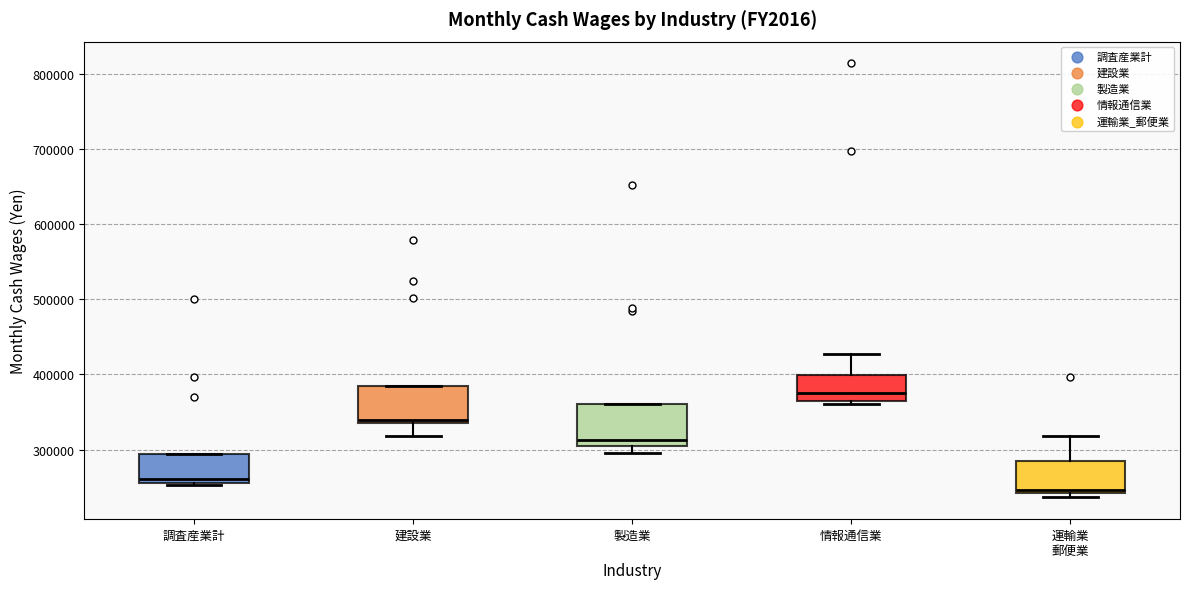

Reading left to right, transcribe this box plot: for each box, give where its median line is, the range the box spans, and where its two whiskers end, as read against the y-axis. The values are not printed on the chart, so give them approximately, as read against the axis.

調査産業計: median 260000 (just above the box's lower edge), box 260000 to 290000, whiskers 250000 to 290000
建設業: median 340000 (just above the box's lower edge), box 340000 to 390000, whiskers 320000 to 390000
製造業: median 310000, box 300000 to 360000, whiskers 300000 (just below the box's lower edge) to 360000
情報通信業: median 370000, box 360000 to 400000, whiskers 360000 (just below the box's lower edge) to 430000
運輸業 郵便業: median 250000, box 240000 to 280000, whiskers 240000 (just below the box's lower edge) to 320000